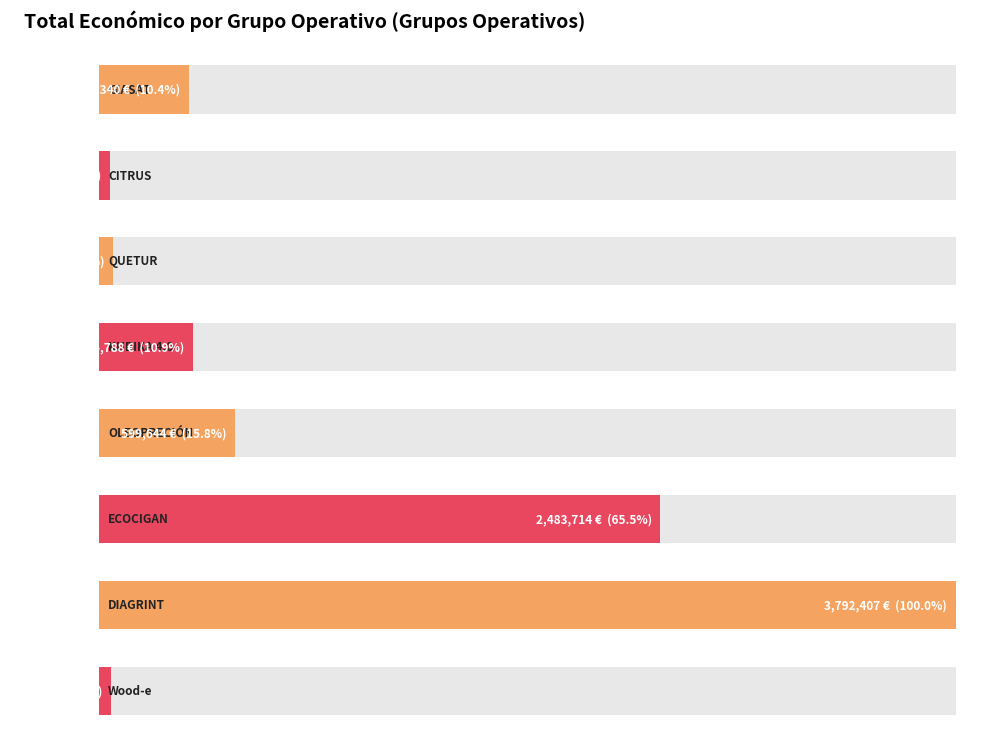

Are the bars horizontal?

Yes